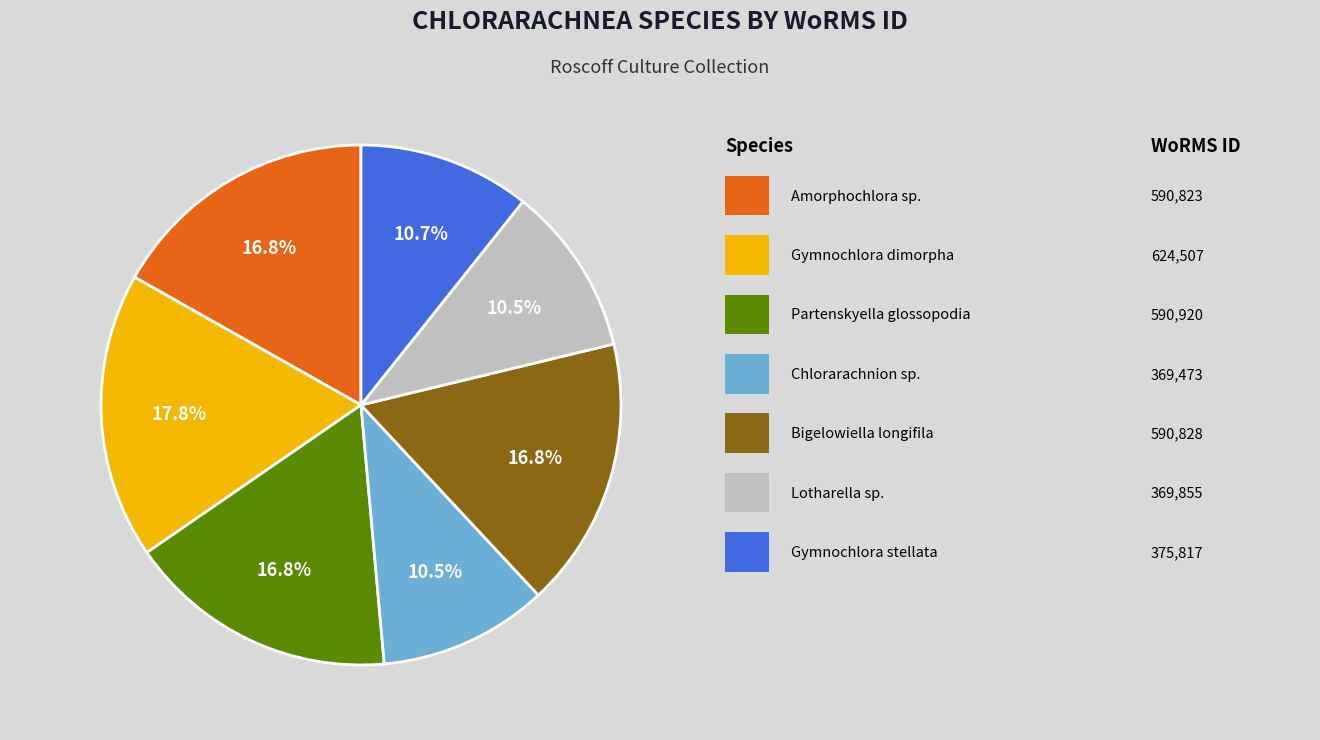

Is there any slice that represents more than half of the pie?

No